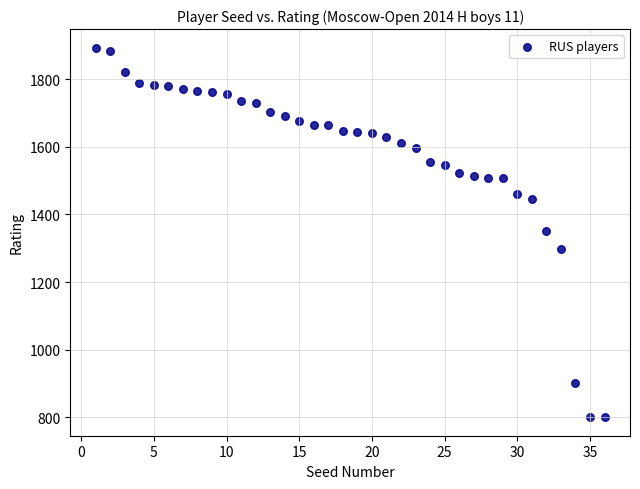

What is the range of X values (max minus min)?

35